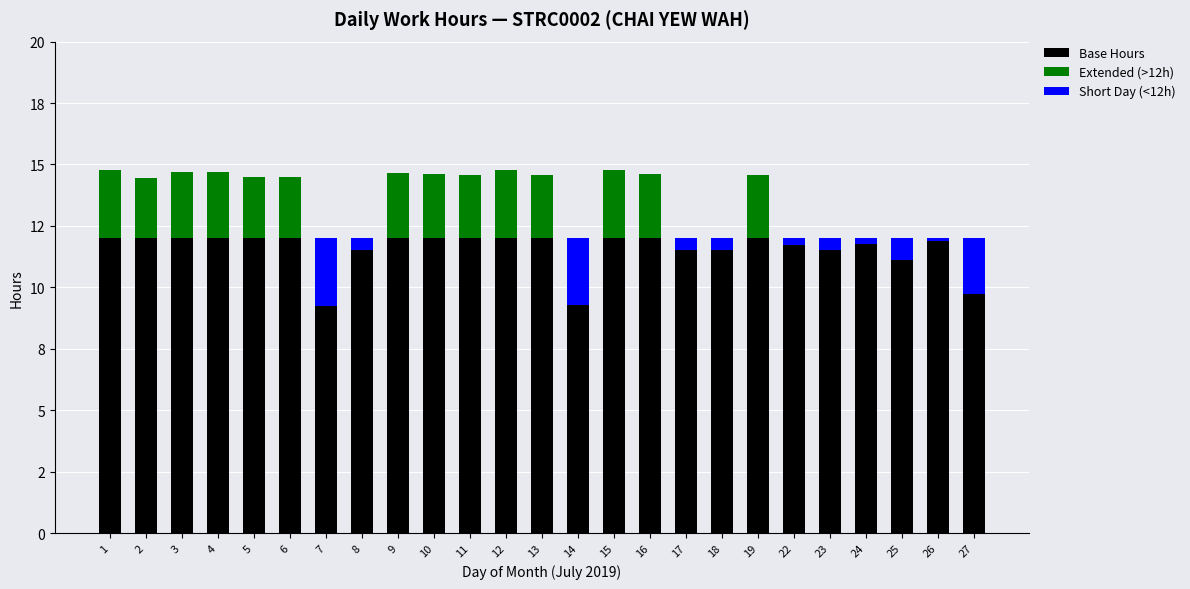

What is the difference between the maximum and minimum values in the Short Day (<12h) series?

2.7